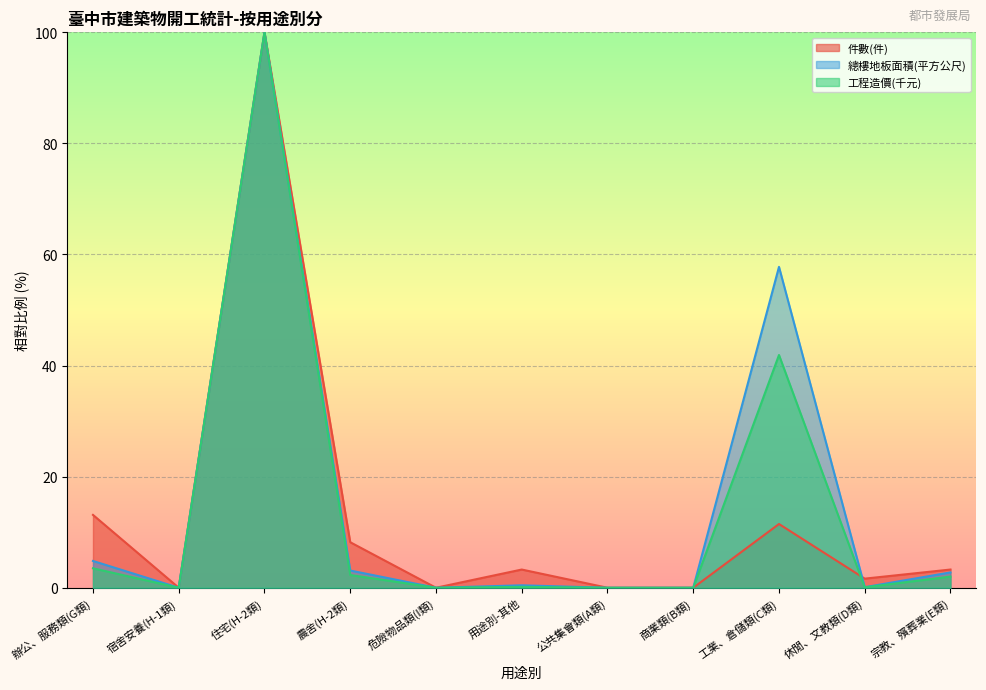

Which series has the widest spread of values?

件數(件)